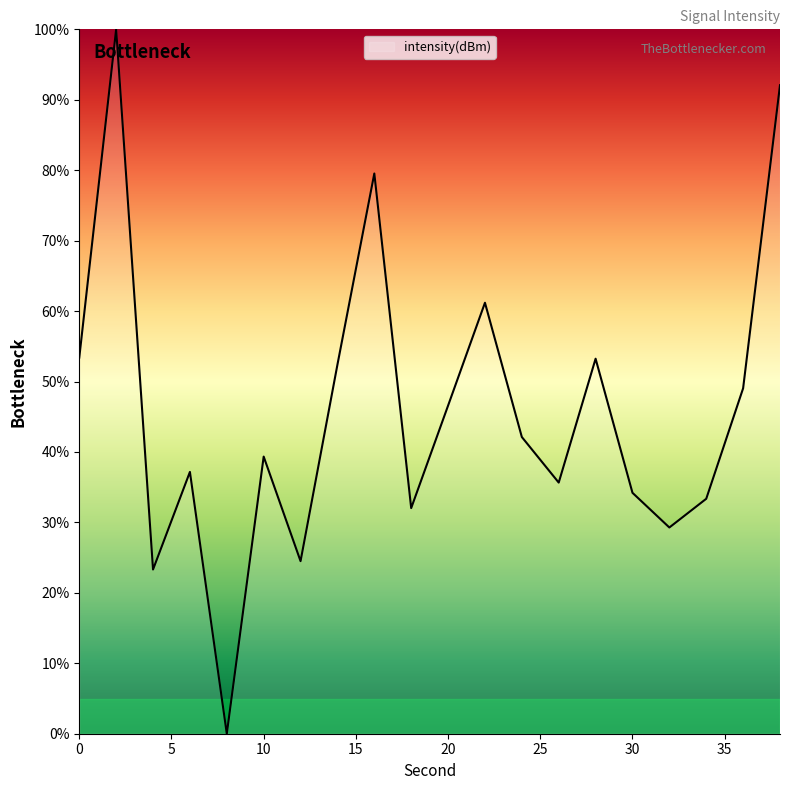

What is the difference between the maximum and minimum values?

100.0